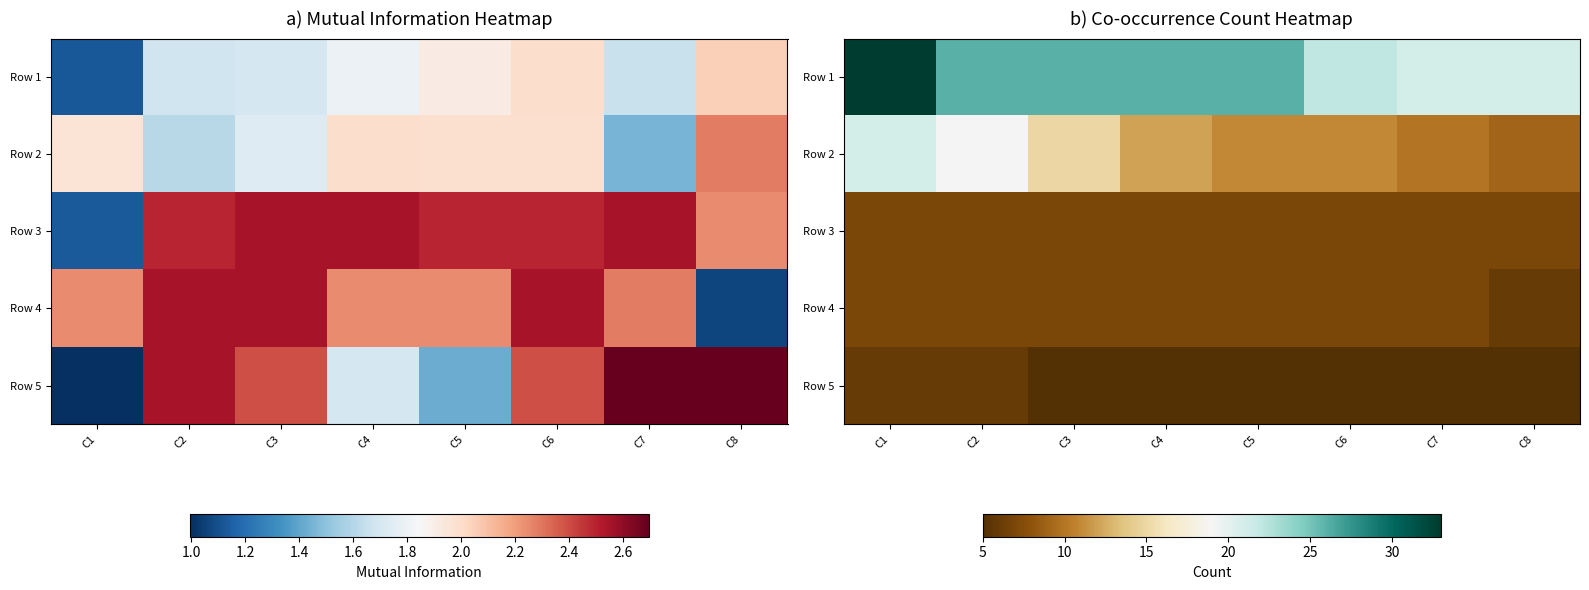

At how many categories does at least one series exceed 25?

5